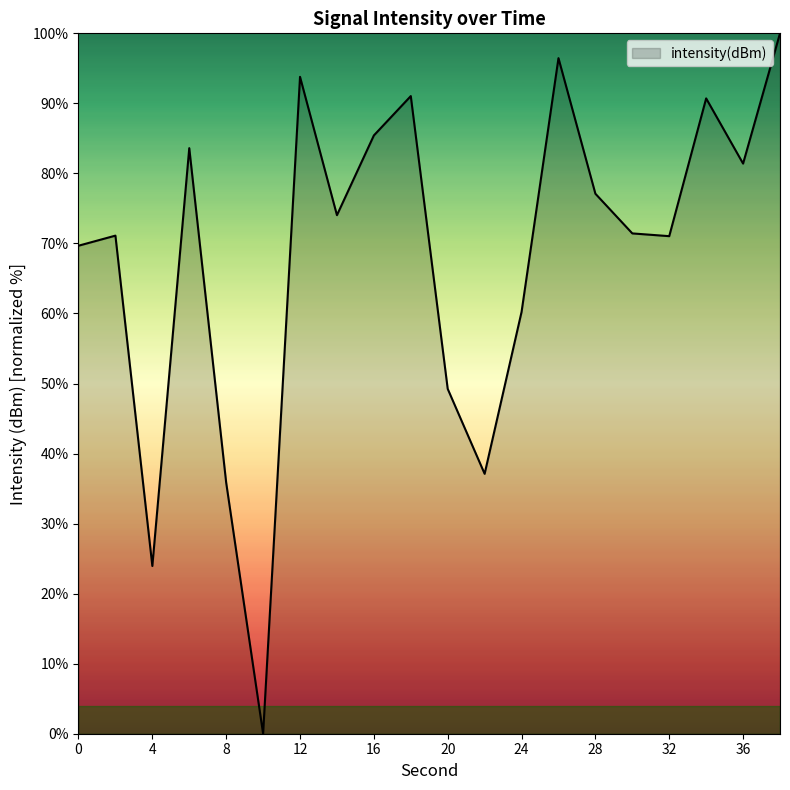

What is the difference between the maximum and minimum values?

100.0